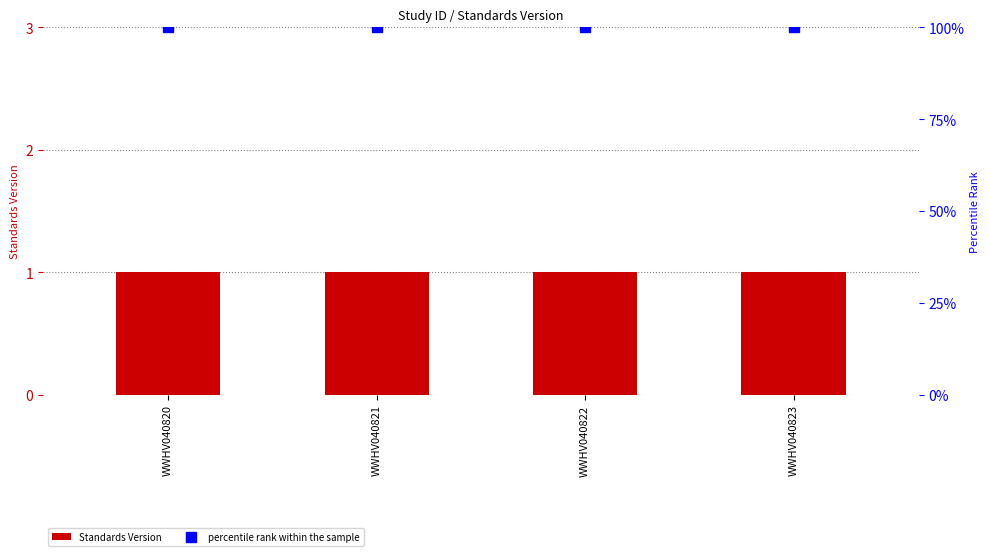

Which series has the widest spread of values?

Standards Version